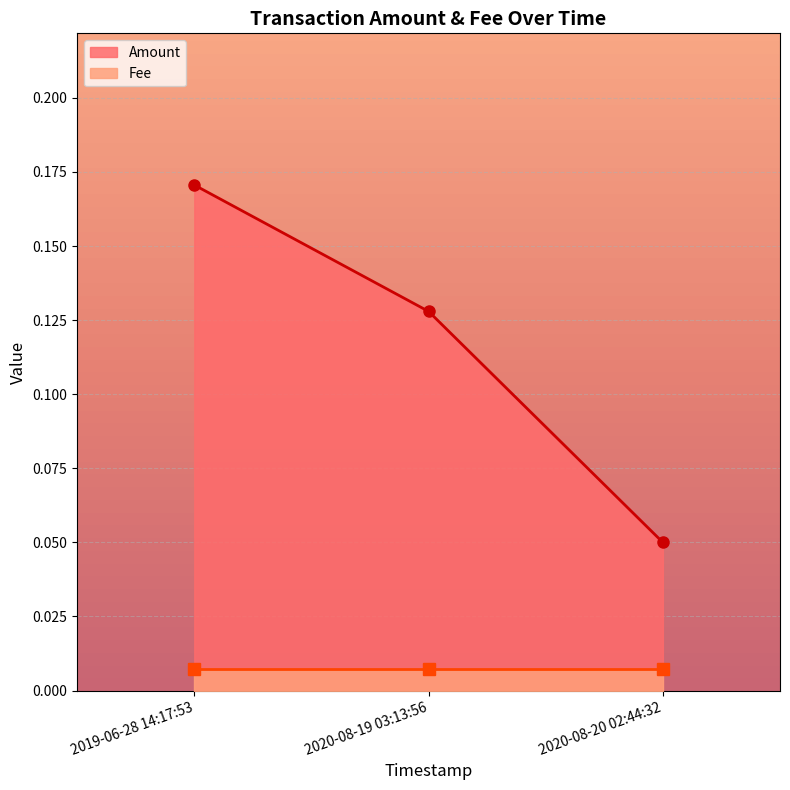

Read the value at 2020-08-19 03:13:56.

0.1